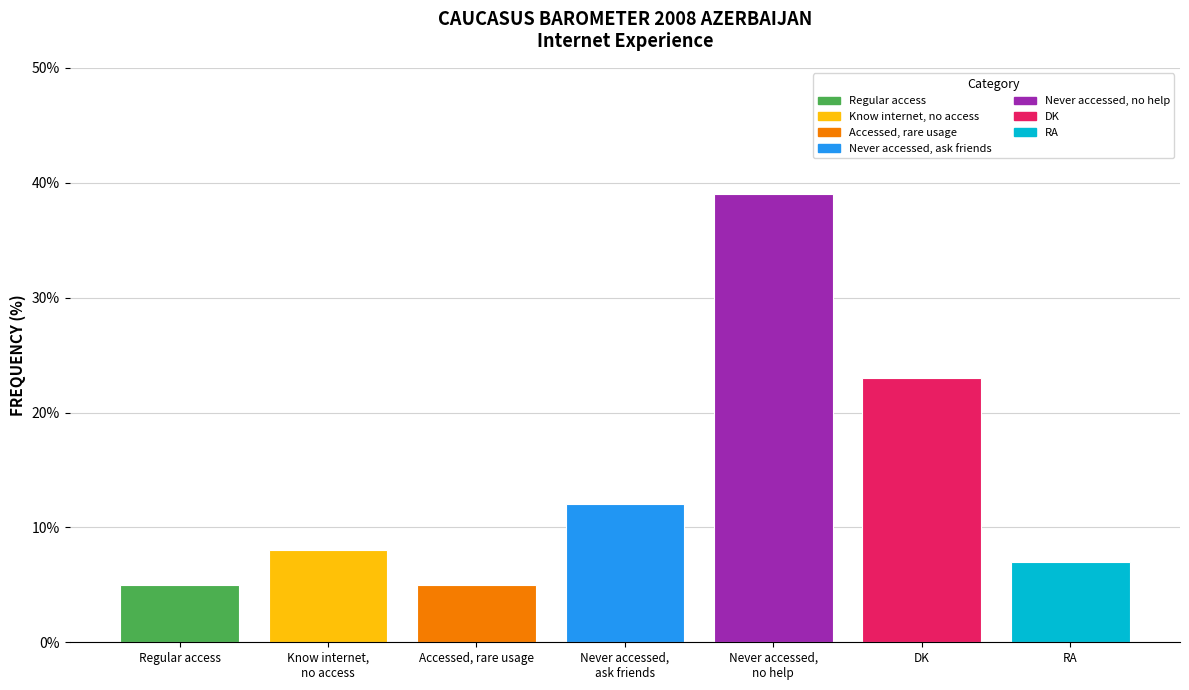

Which series has the largest range (max minus min)?

Regular access